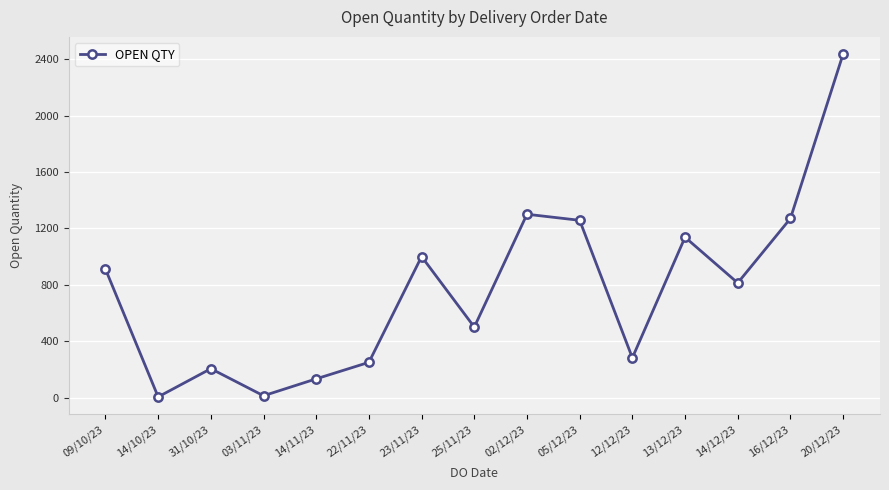

How many interior local peaks (higher than both neighbors) does the data have?

4